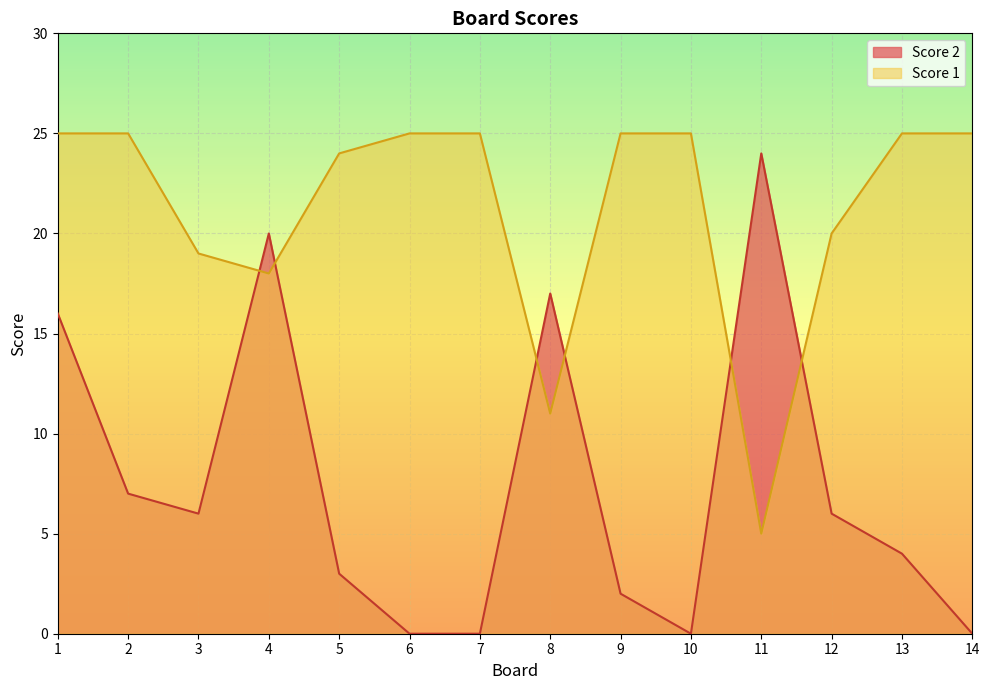

Is the value of Score 2 at 14 greater than the value of Score 1 at 8?

No